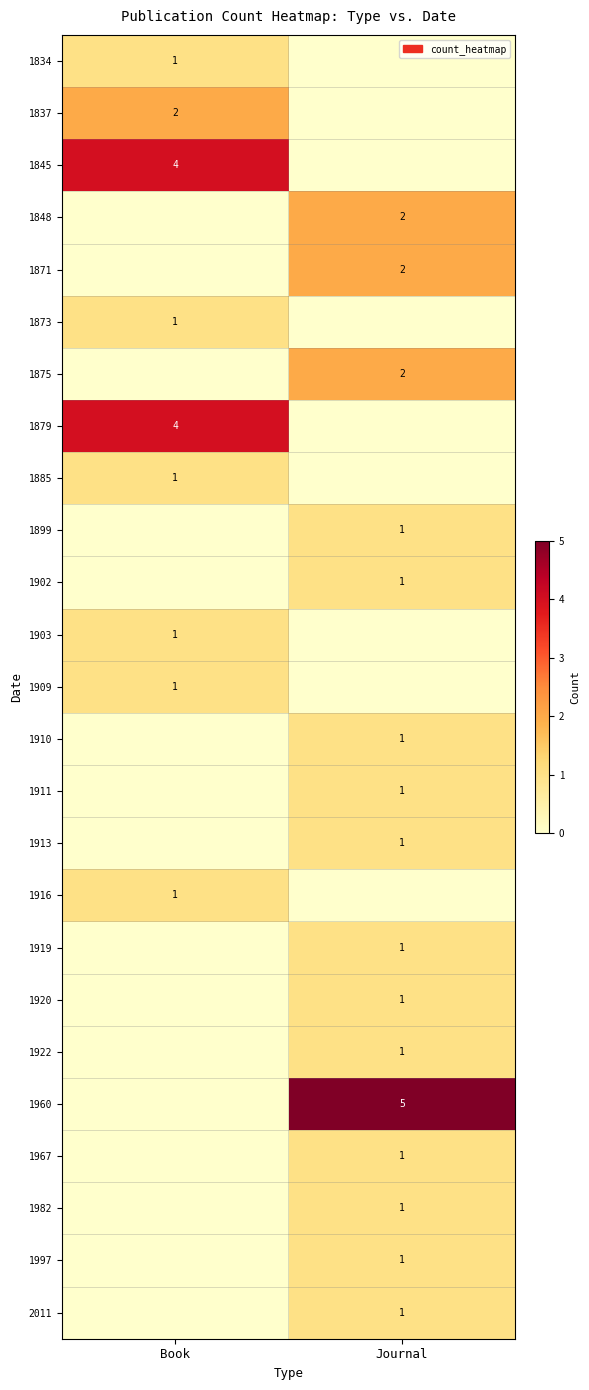

At how many categories does at least one series exceed 1?

2